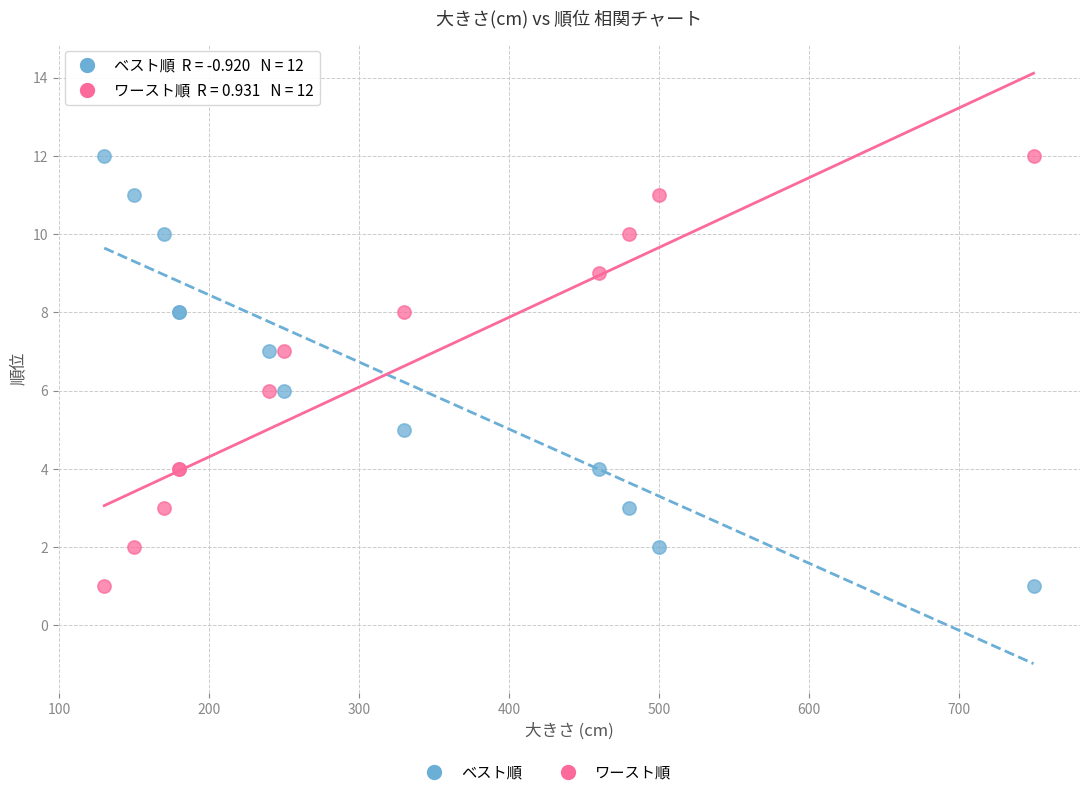

What is the X range (max minus min) for the scatter plot?

620